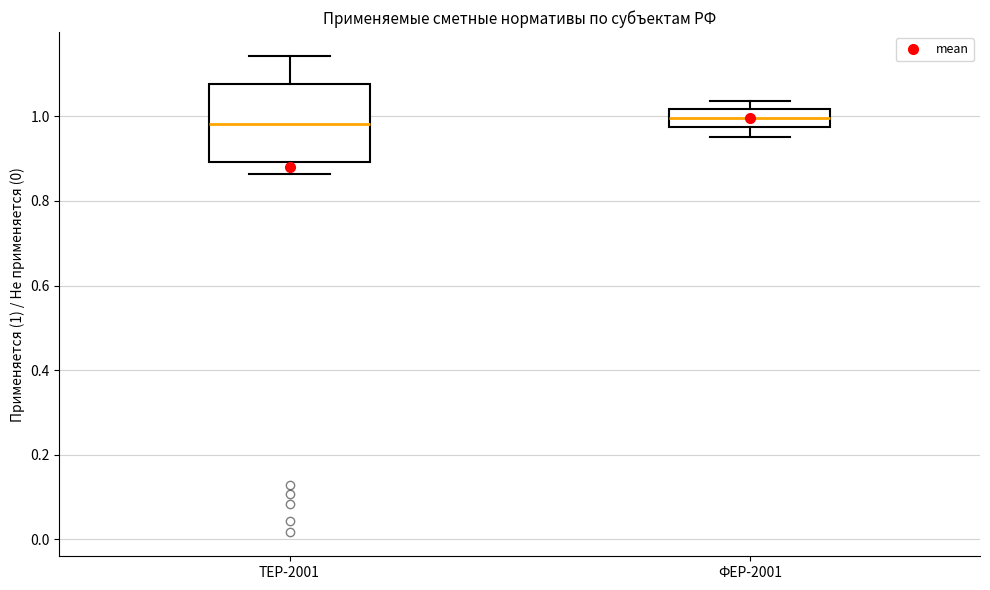

Comparing the boxes themselves (not the whiskers), which one is the tallest?

ТЕР-2001